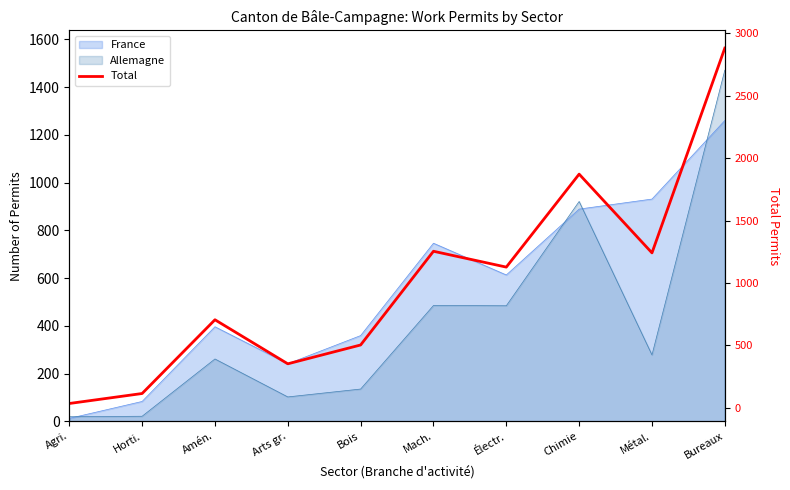

How many lines are shown in the chart?

1